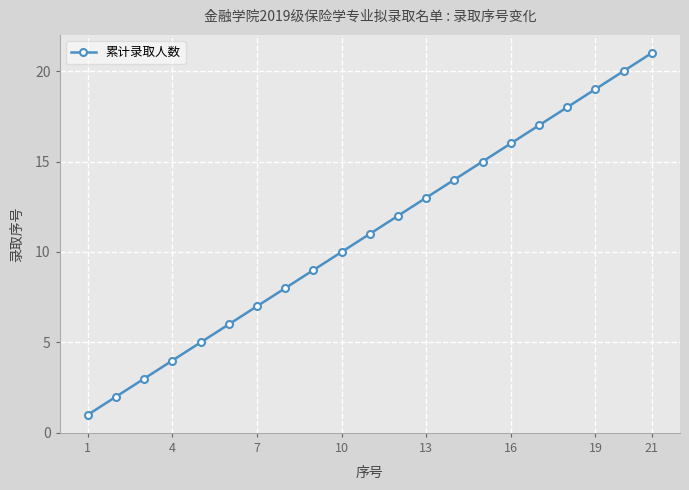

What is the average value?

11